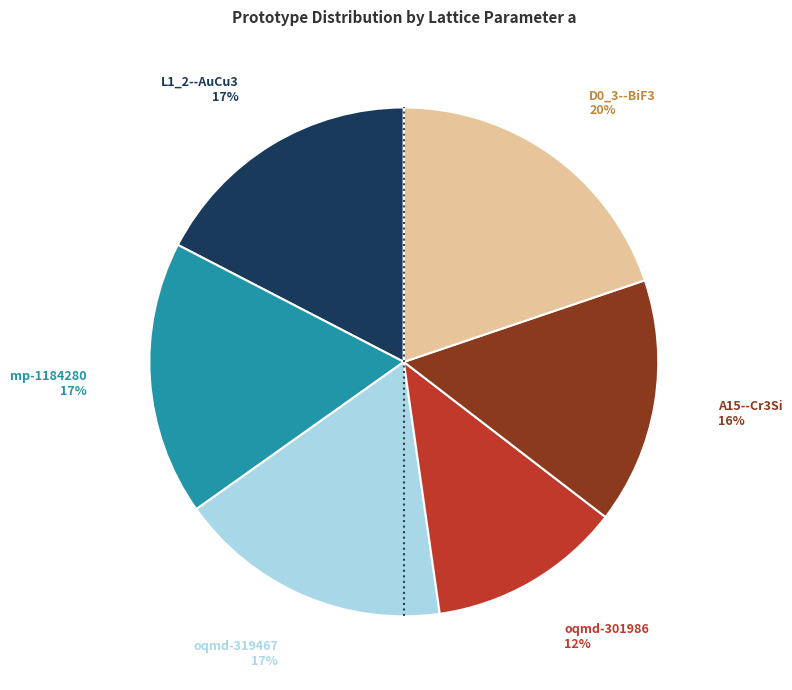

Which category has the biggest portion of the pie?

D0_3--BiF3